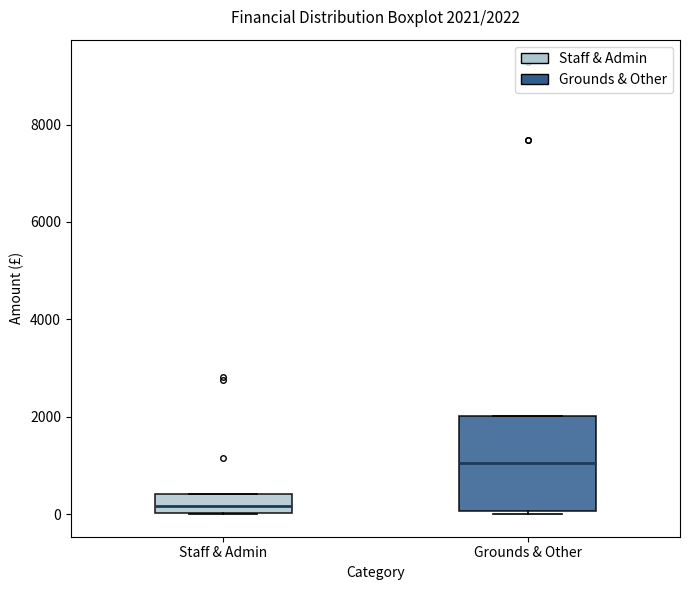

Which box's median line is the highest?

Grounds & Other